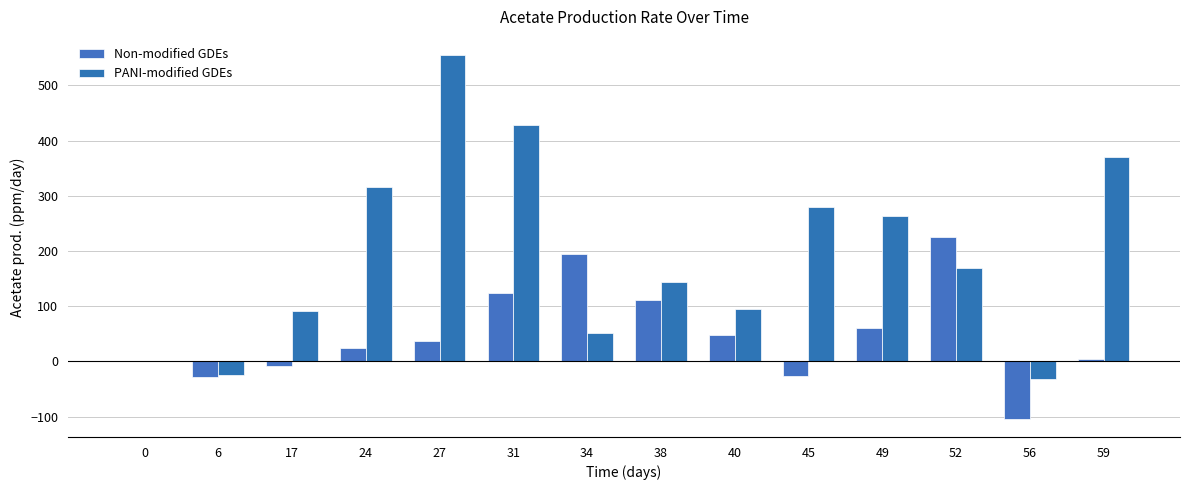

The value of Non-modified GDEs at 40 is 65.1. True or false?

False